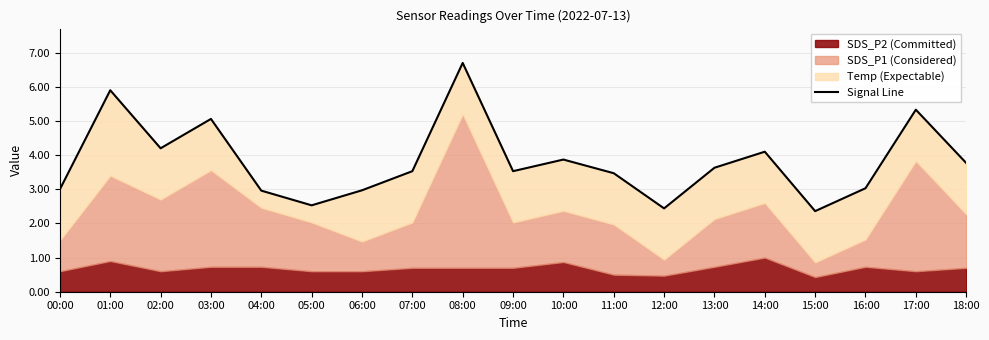

What is the label of the 8th point from the right?

11:00